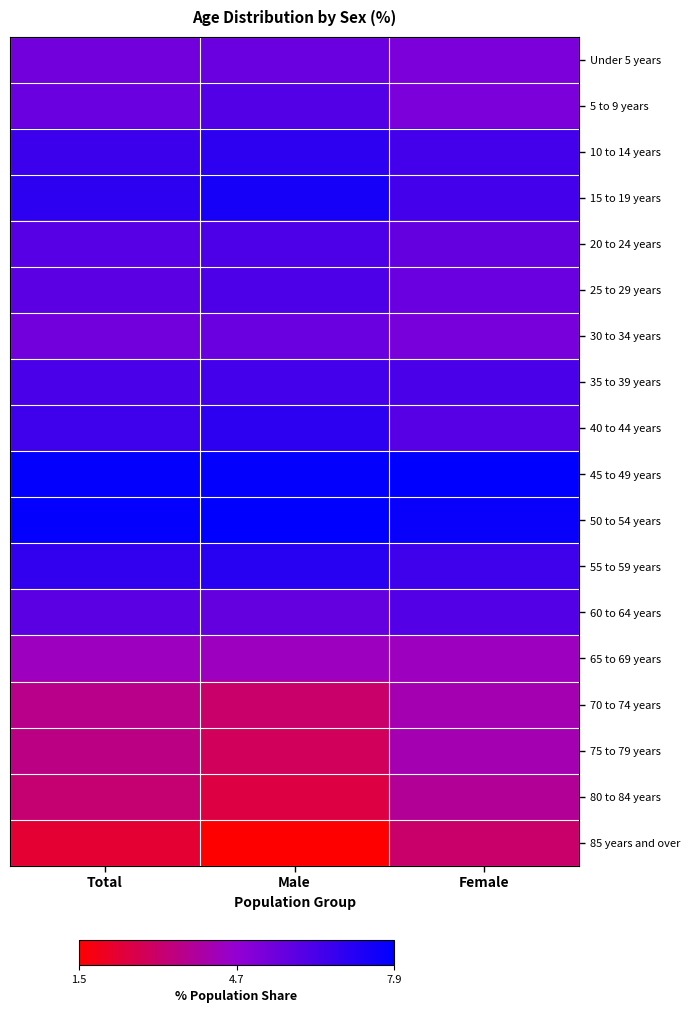

Reading left to right, what are all the values shown in this chart?

Under 5 years: Total=5.4	Male=5.6	Female=5.2
5 to 9 years: Total=5.6	Male=6.1	Female=5.2
10 to 14 years: Total=6.6	Male=6.9	Female=6.4
15 to 19 years: Total=6.9	Male=7.4	Female=6.4
20 to 24 years: Total=6.0	Male=6.2	Female=5.7
25 to 29 years: Total=5.9	Male=6.2	Female=5.6
30 to 34 years: Total=5.4	Male=5.6	Female=5.3
35 to 39 years: Total=6.3	Male=6.4	Female=6.3
40 to 44 years: Total=6.5	Male=6.9	Female=6.0
45 to 49 years: Total=7.8	Male=7.8	Female=7.9
50 to 54 years: Total=7.8	Male=7.9	Female=7.7
55 to 59 years: Total=6.8	Male=7.0	Female=6.5
60 to 64 years: Total=5.9	Male=5.7	Female=6.1
65 to 69 years: Total=4.4	Male=4.4	Female=4.4
70 to 74 years: Total=3.6	Male=3.1	Female=4.2
75 to 79 years: Total=3.5	Male=2.9	Female=4.2
80 to 84 years: Total=3.2	Male=2.5	Female=3.8
85 years and over: Total=2.3	Male=1.5	Female=3.1